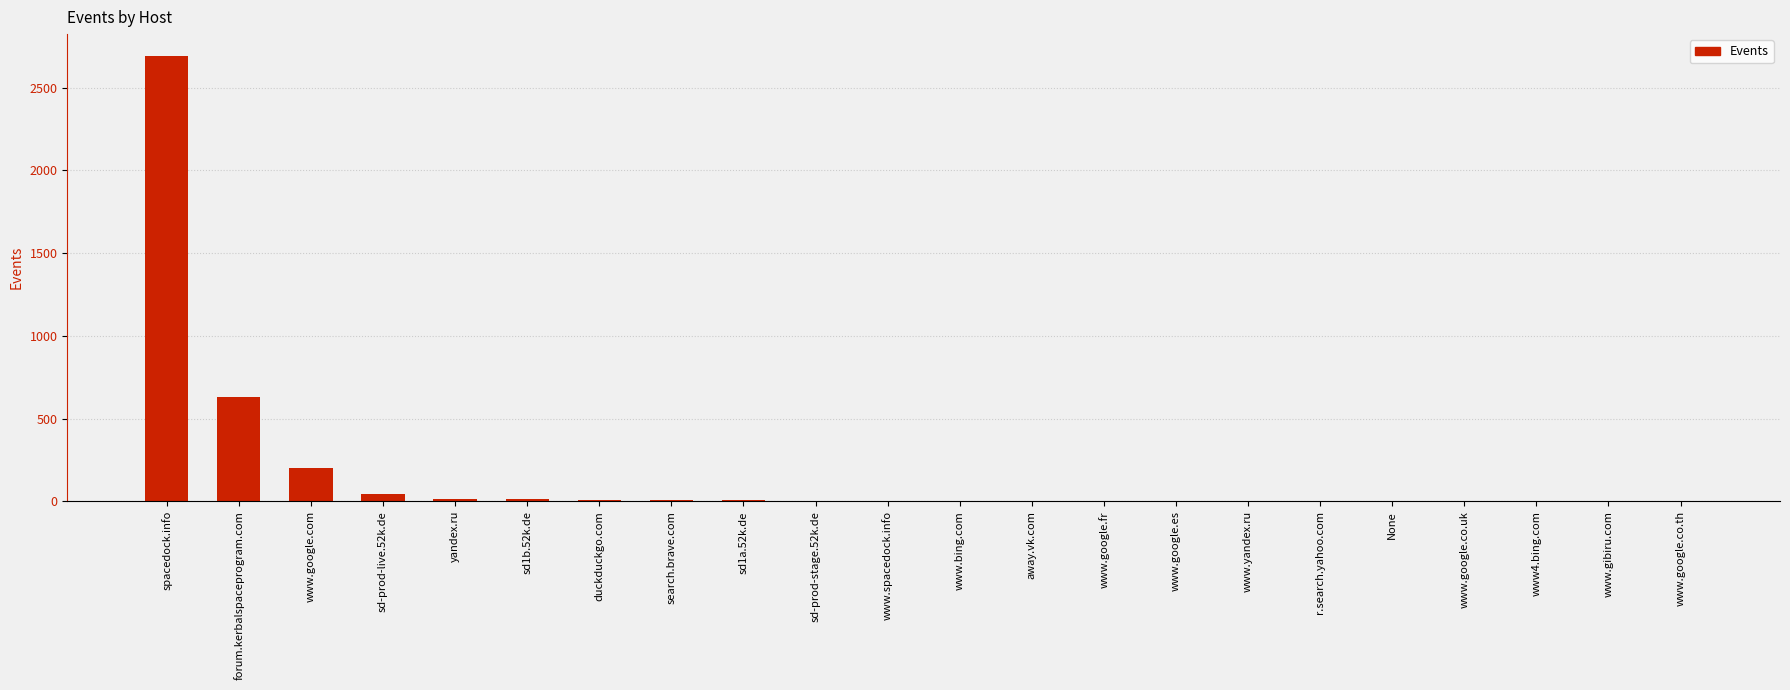

At which category does the chart reach its peak across all series?

spacedock.info